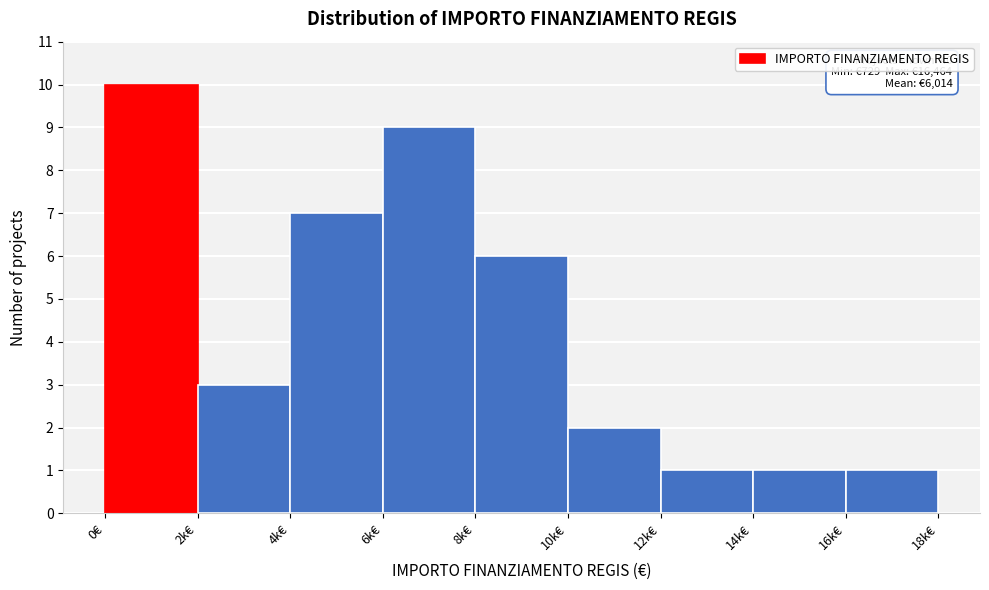

Reading left to right, what are all the values shown in this chart?

0€=10	2k€=3	4k€=7	6k€=9	8k€=6	10k€=2	12k€=1	14k€=1	16k€=1